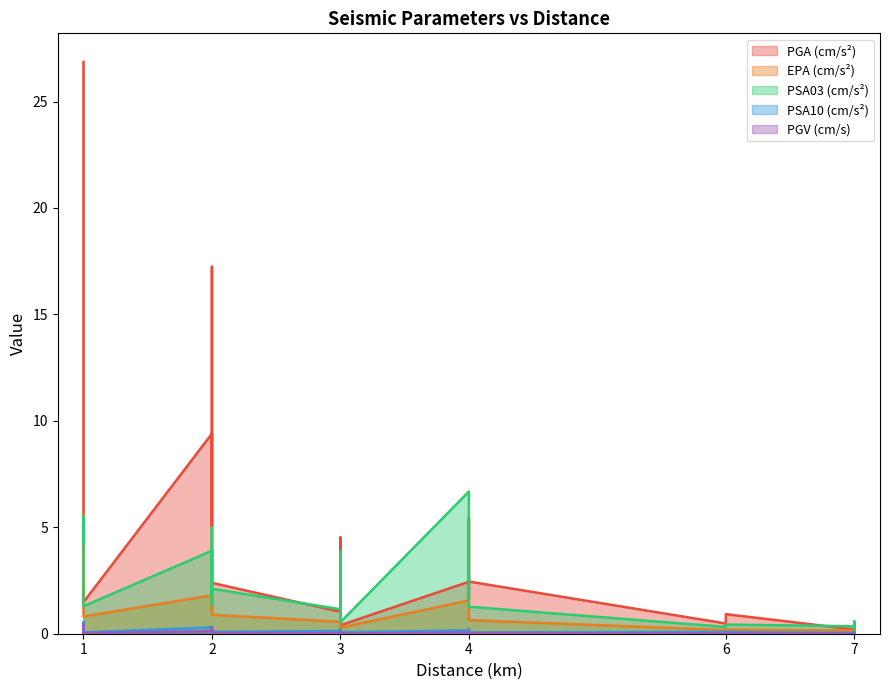

True or false: PGV (cm/s) and PSA03 (cm/s²) cross at least once.

False